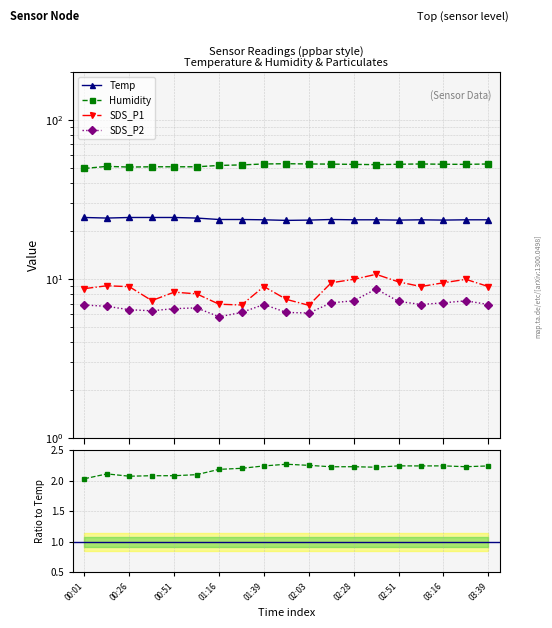

How many data points does each series have?

19